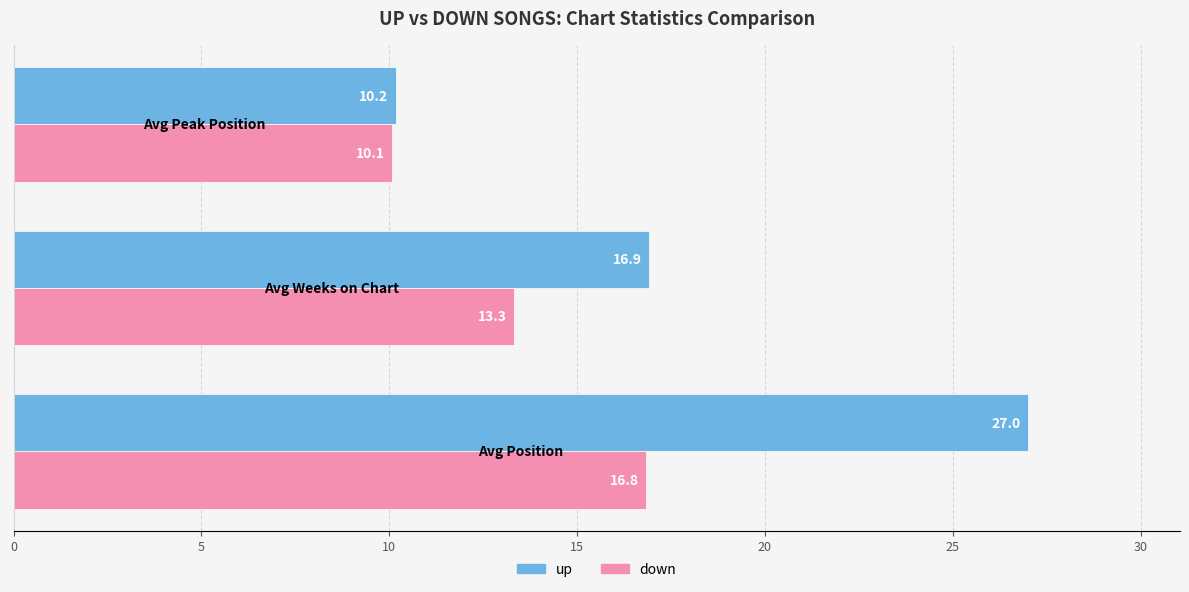

What are all the series names shown in the legend?

up, down